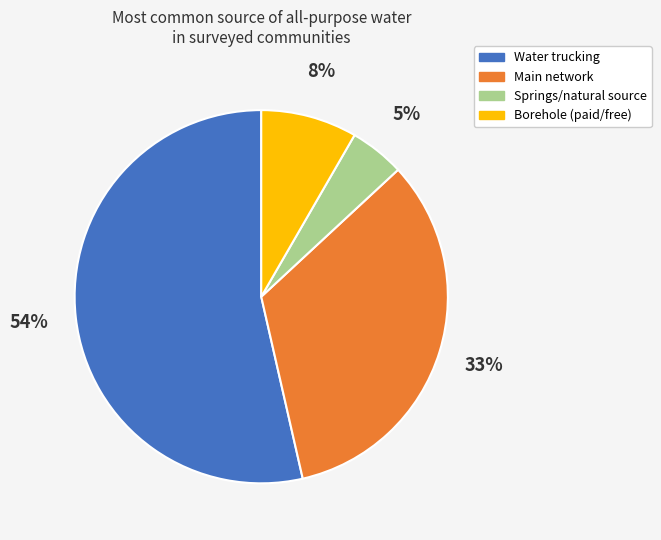

To the nearest percent, what is the average slice percentage?

25%